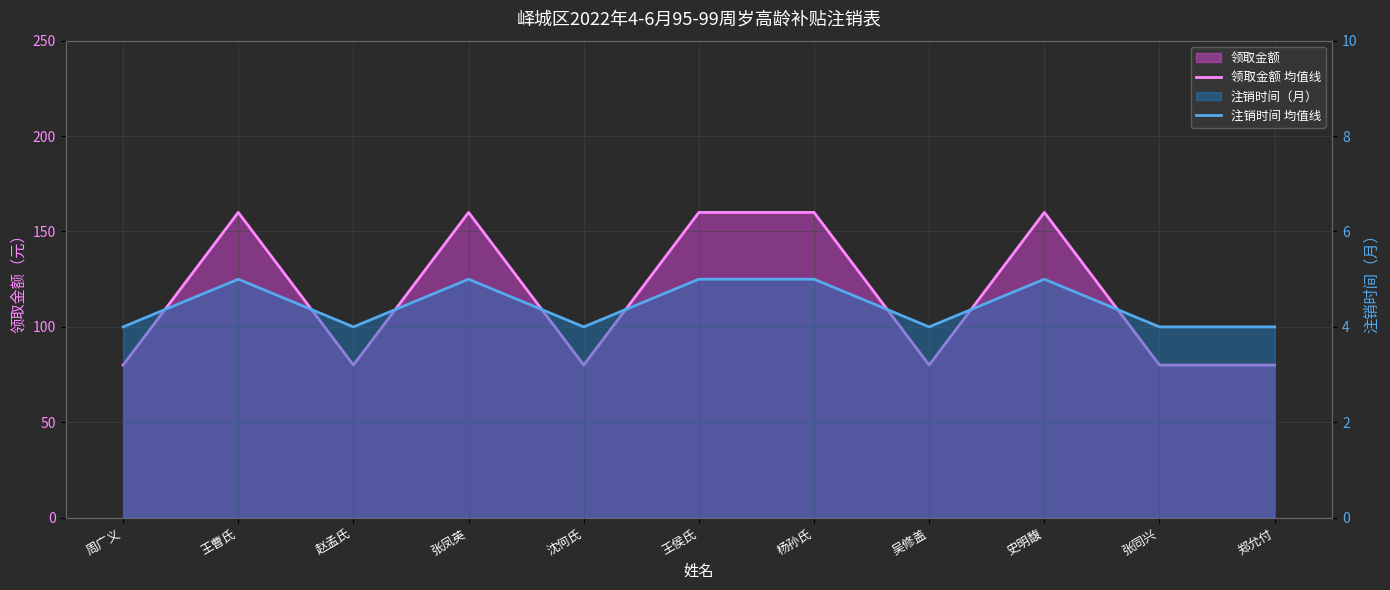

Is the value of 领取金额 均值线 at 张凤英 greater than the value of 注销时间 均值线 at 张凤英?

Yes